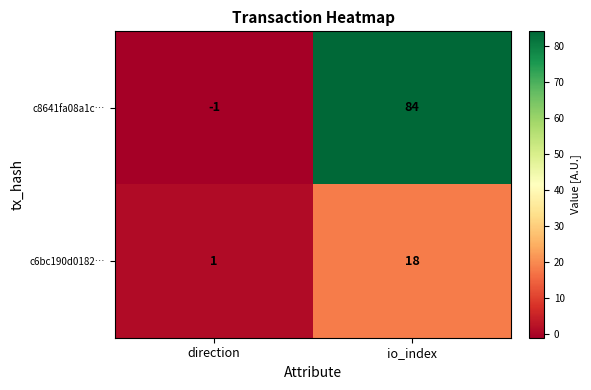

What is the sum of all c8641fa08a1c… values?

83